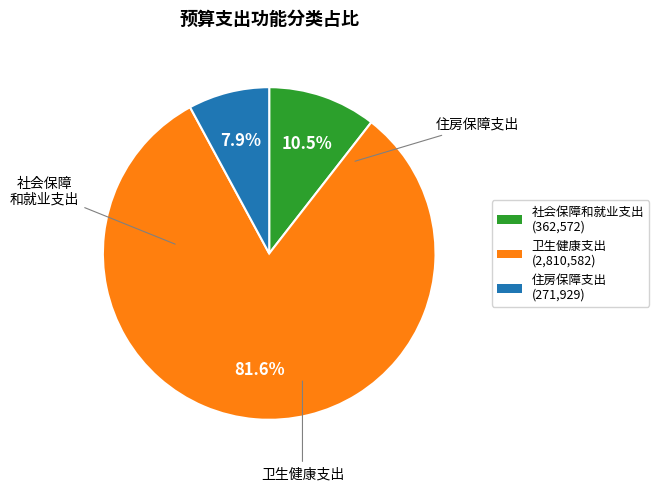

Which slice is the smallest?

住房保障支出